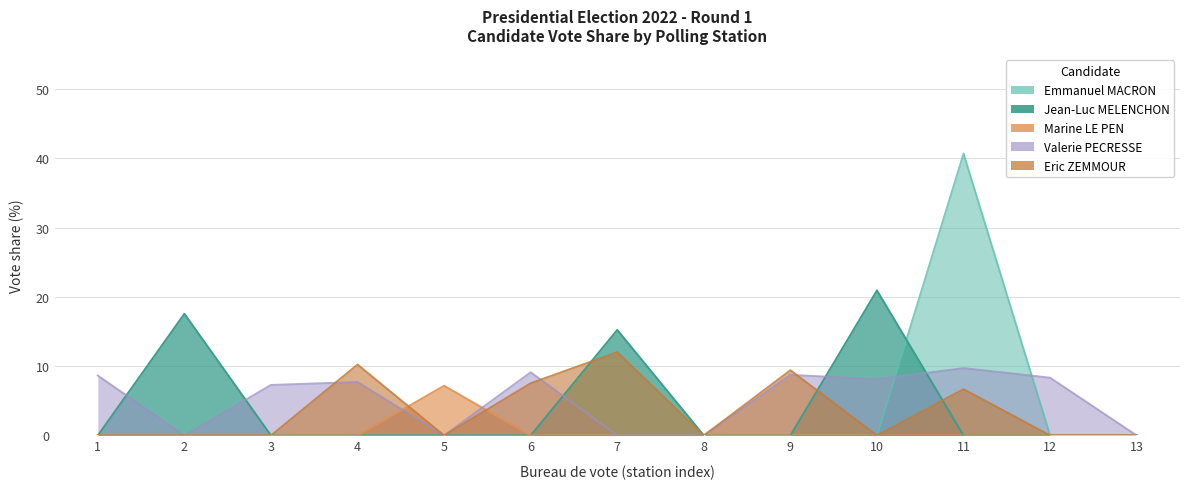

How many values in the Emmanuel MACRON series exceed 0?

1